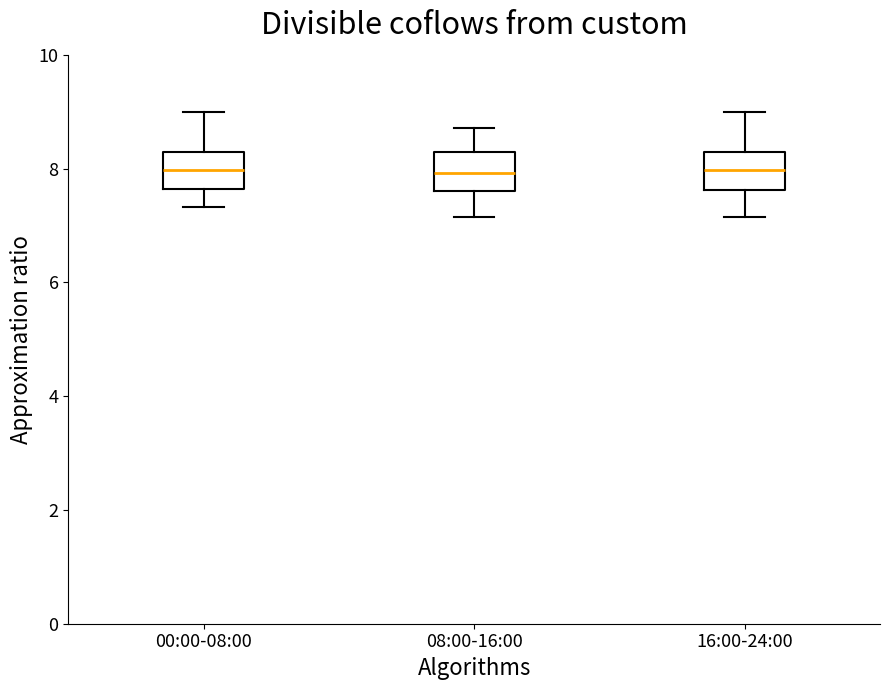

Reading left to right, read every box against the y-axis: the position of its median line, the range the box covers, and the ends of its whiskers. The values are not printed on the chart, so give them approximately, as read against the axis.

00:00-08:00: median 8.0, box 7.6 to 8.2, whiskers 7.4 to 9.0
08:00-16:00: median 8.0, box 7.6 to 8.2, whiskers 7.2 to 8.8
16:00-24:00: median 8.0, box 7.6 to 8.2, whiskers 7.2 to 9.0